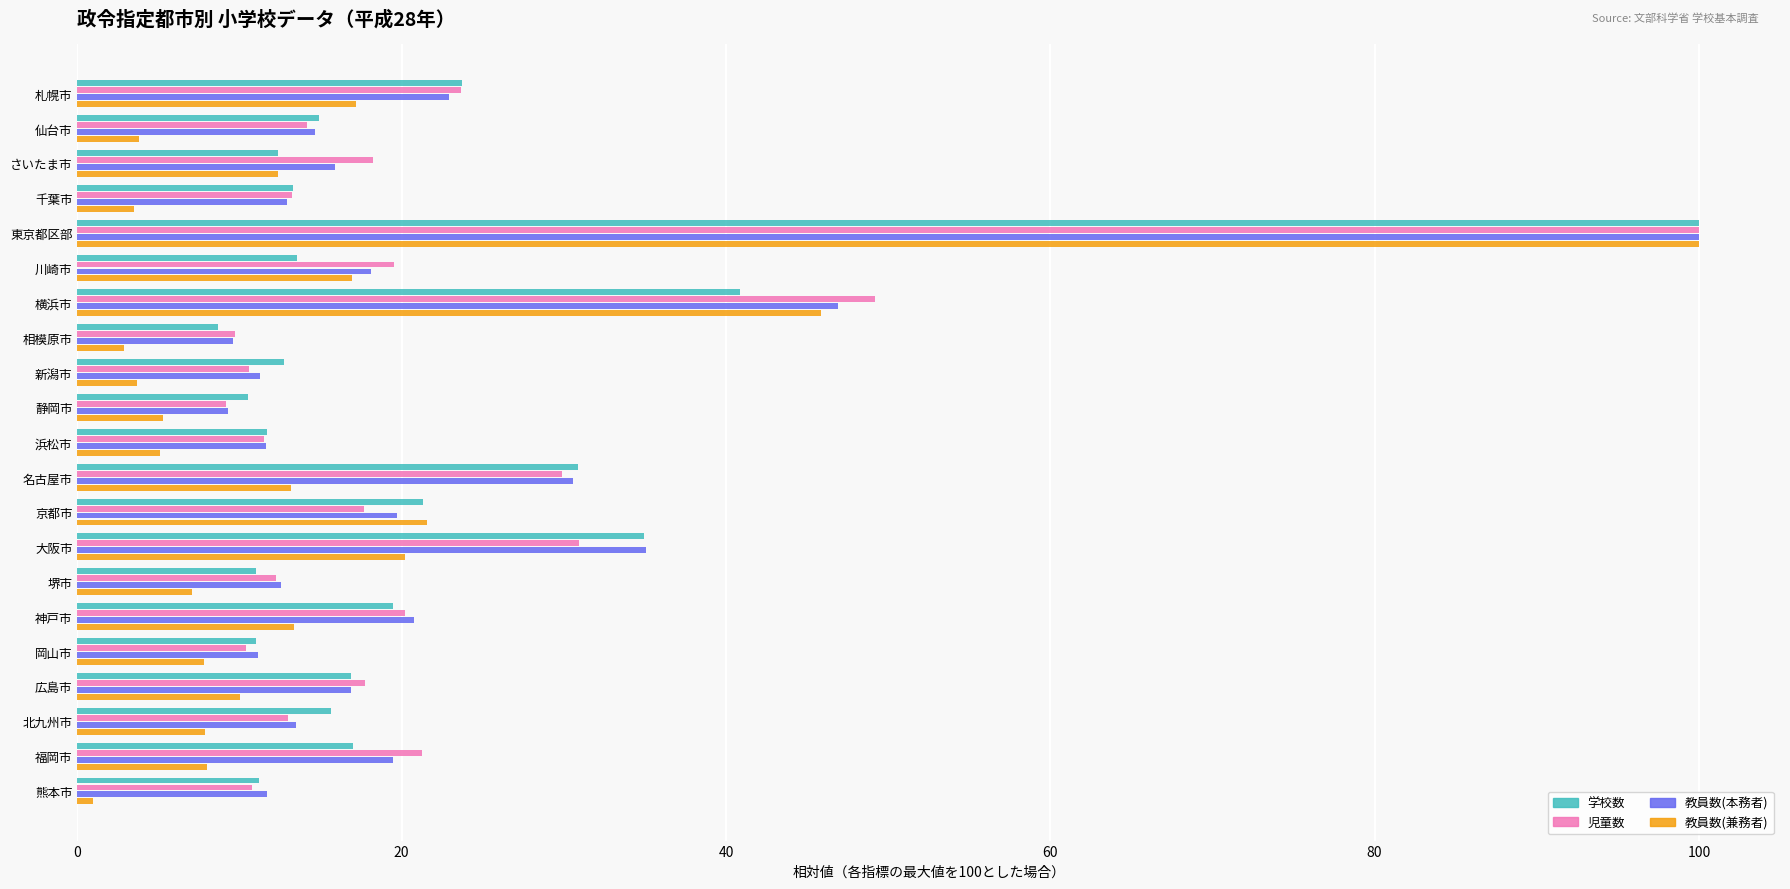

At which label is 学校数 closest to 54?

横浜市